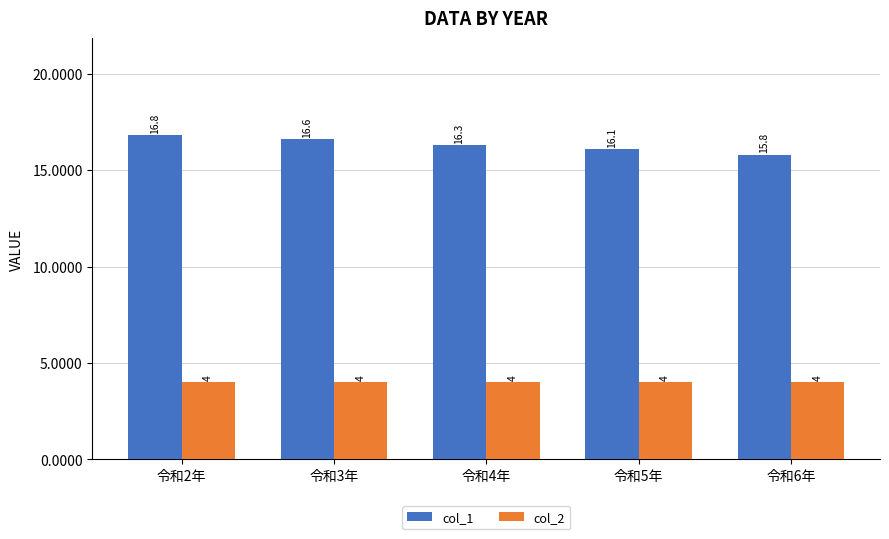

What is the label of the 2nd bar from the left?

令和3年